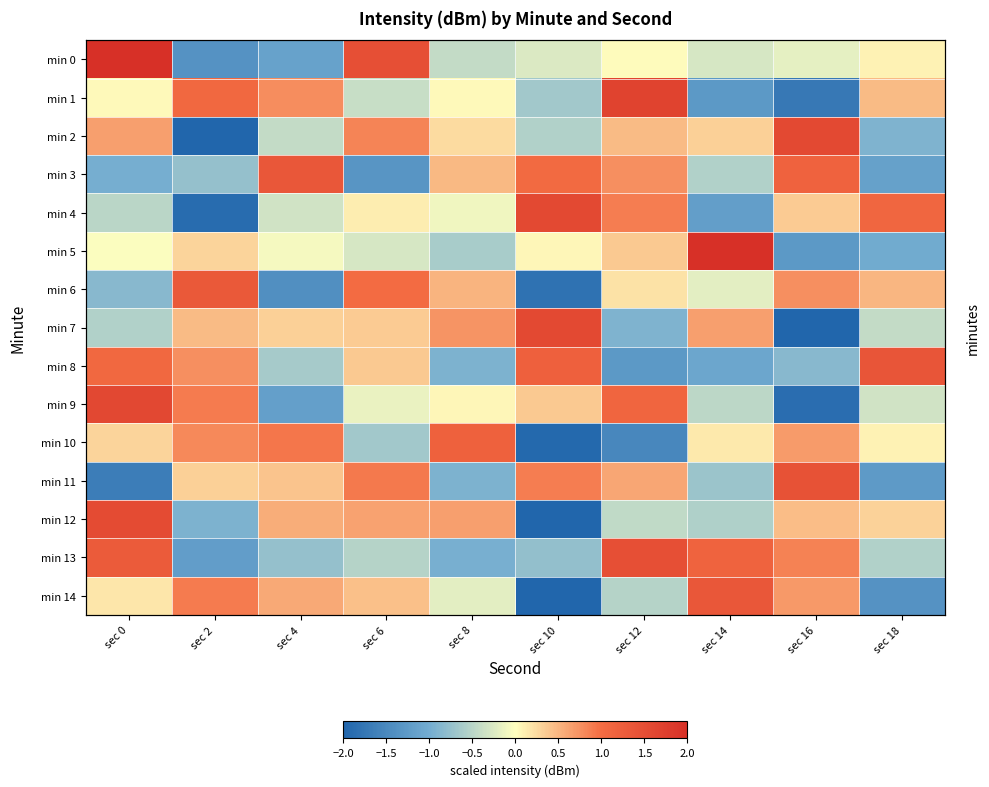

What is the maximum value for min 7?

1.6